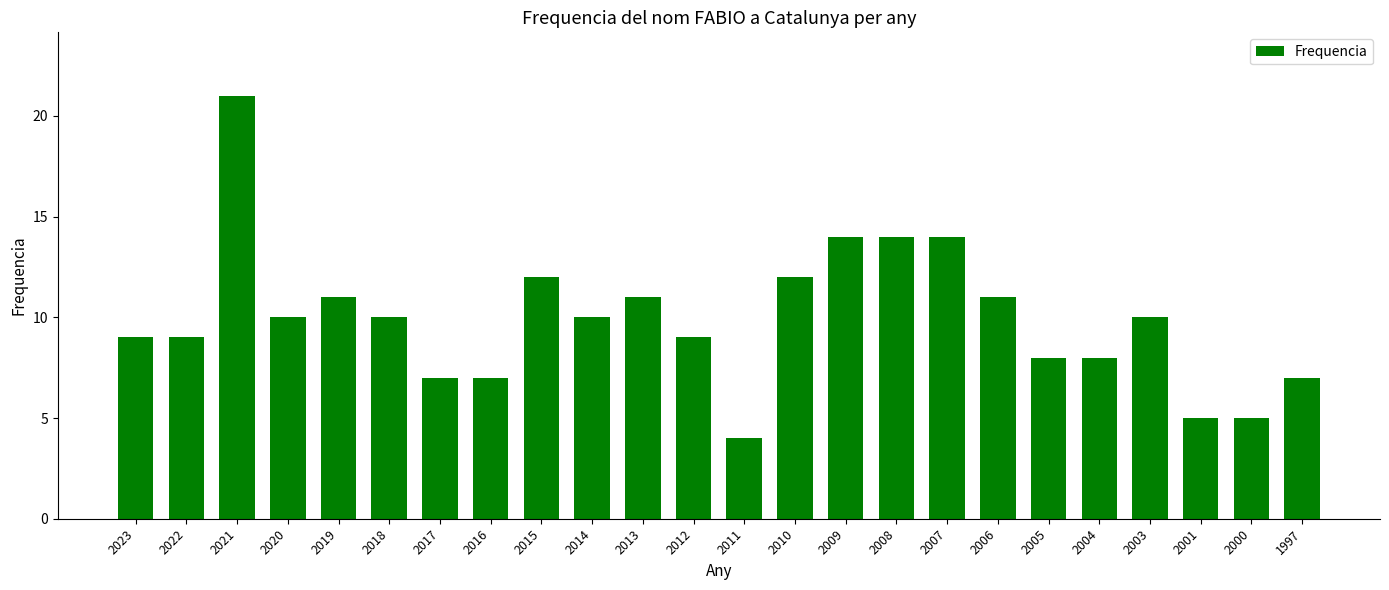

The chart shows a value of 23 at 2009. True or false?

False